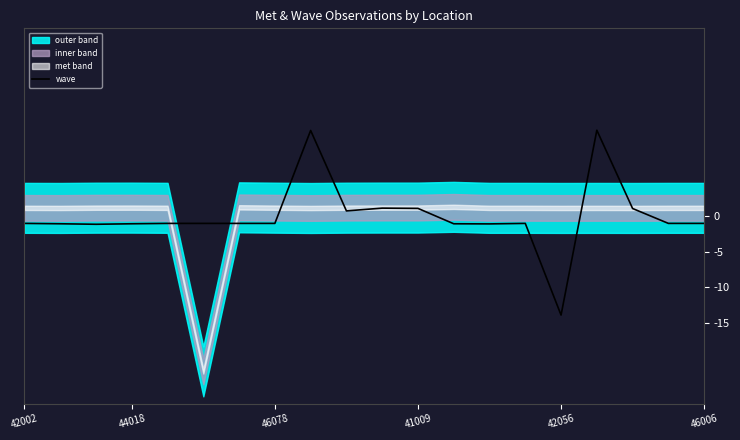

At which label does wave reach its minimum?

42056